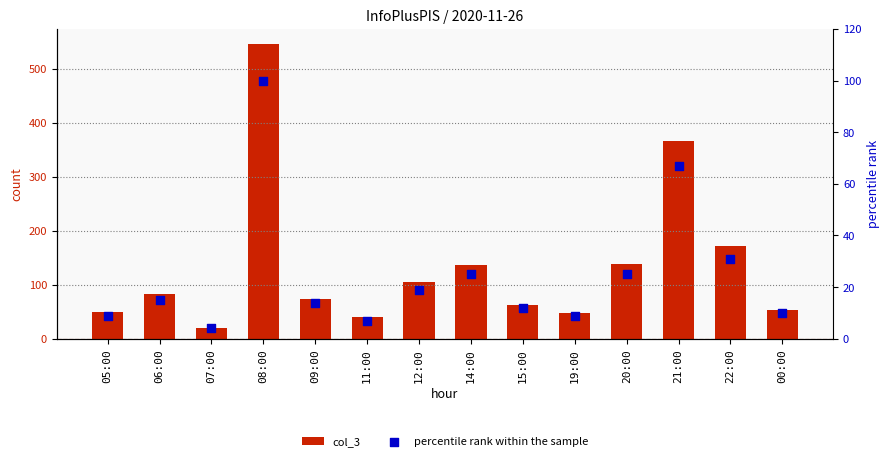

Which series has the largest Y range (max minus min)?

col_3